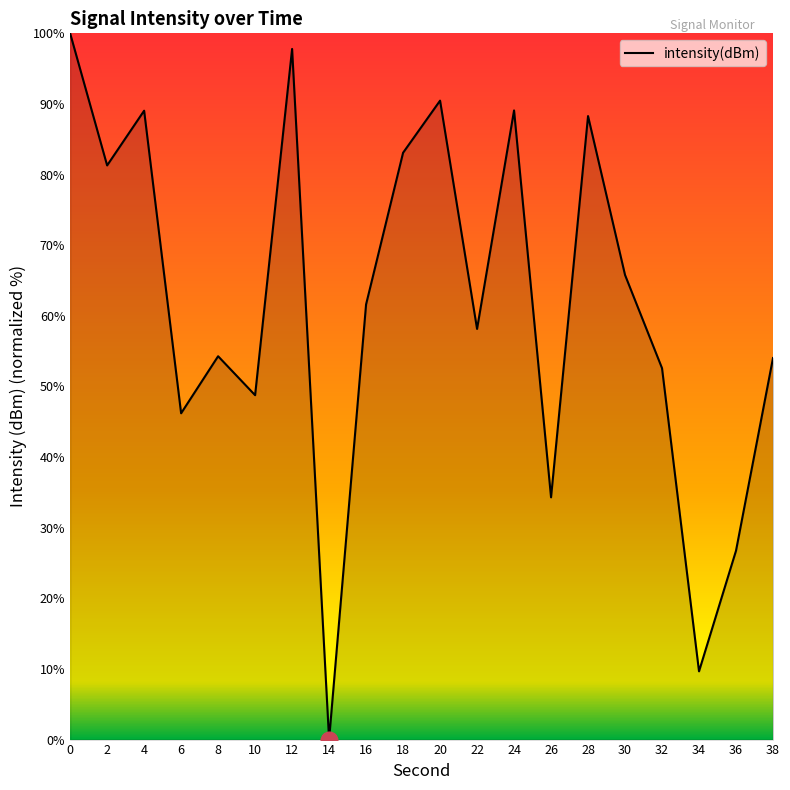

Is it true that the value at 12 is 45.2?

False